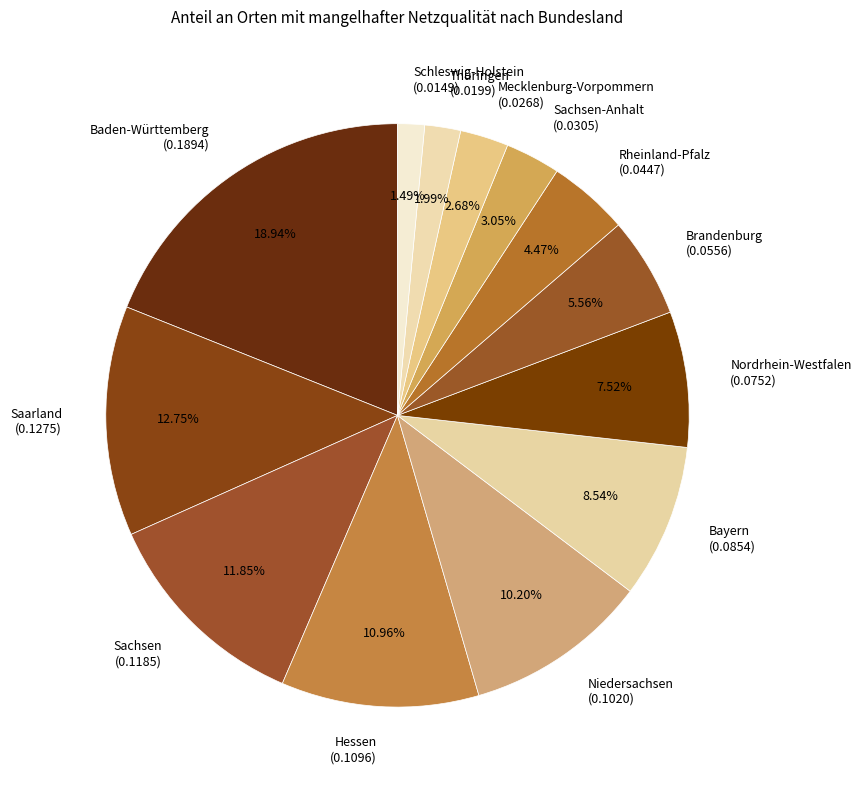

Is Hessen (0.1096) the majority of the pie?

No